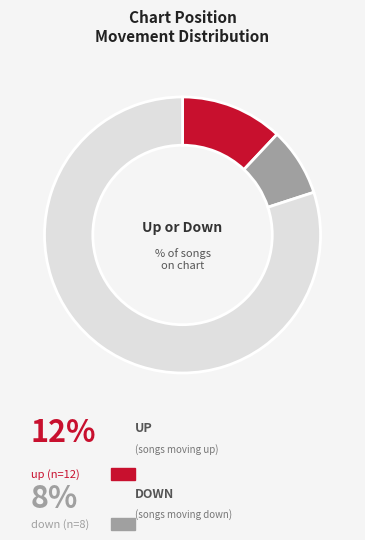

Count the number of slices in the pie.

3